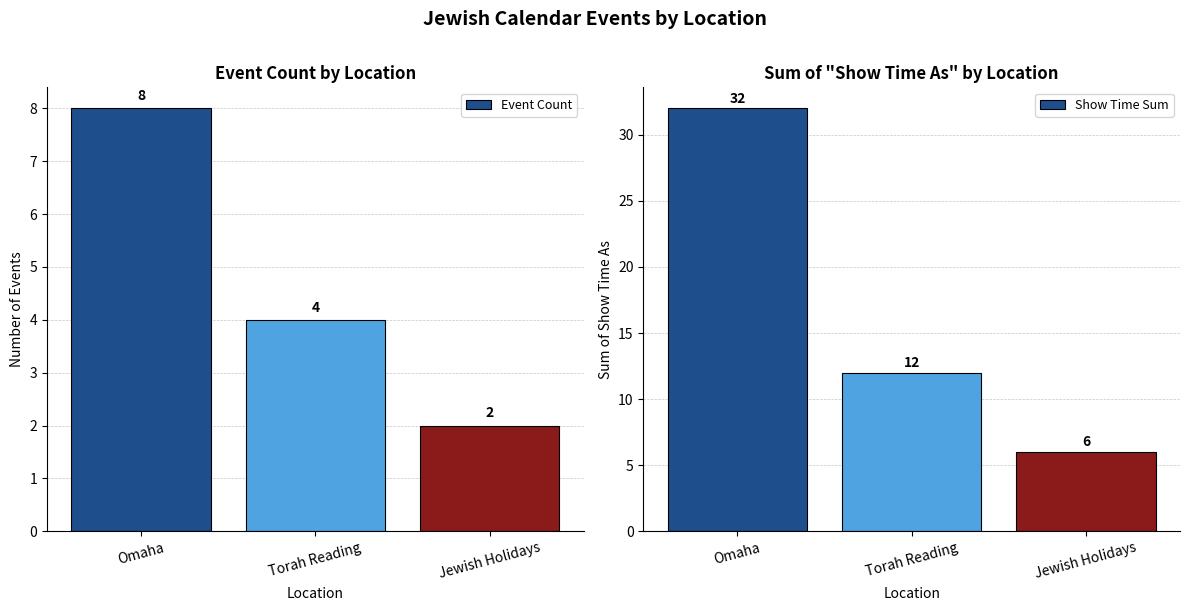

Between Jewish Holidays and Torah Reading, which is larger?

Torah Reading